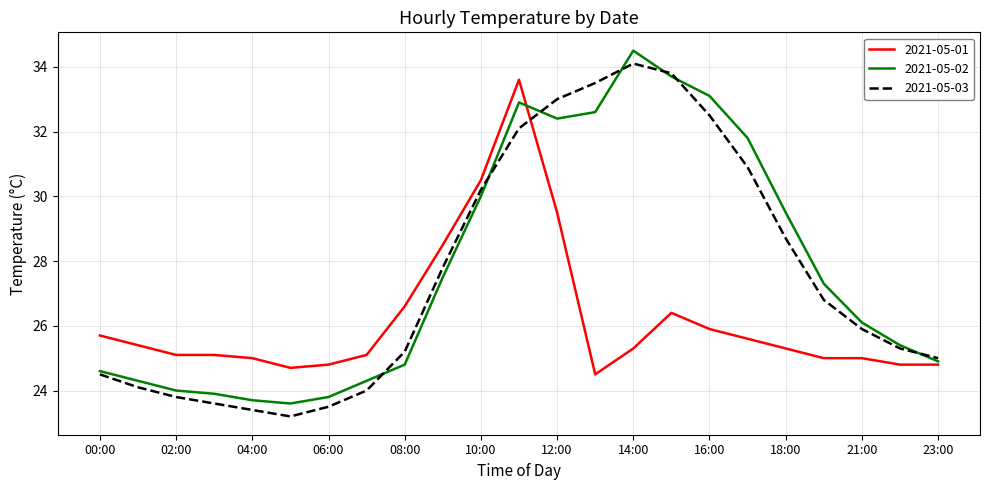

Does the chart have visible grid lines?

Yes